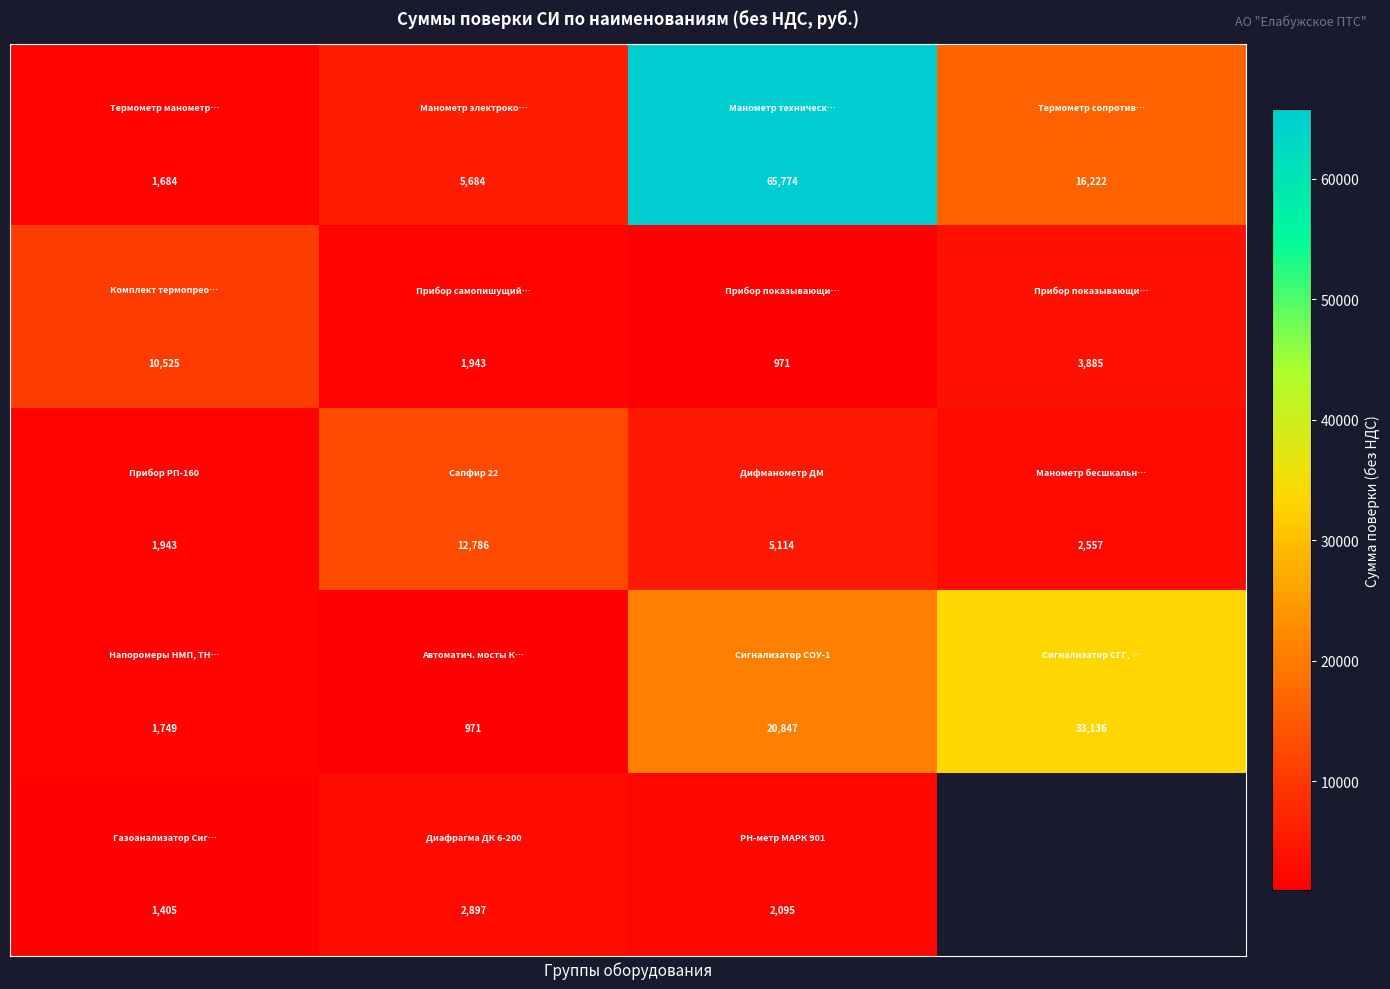

How many distinct data groups are displayed?

5